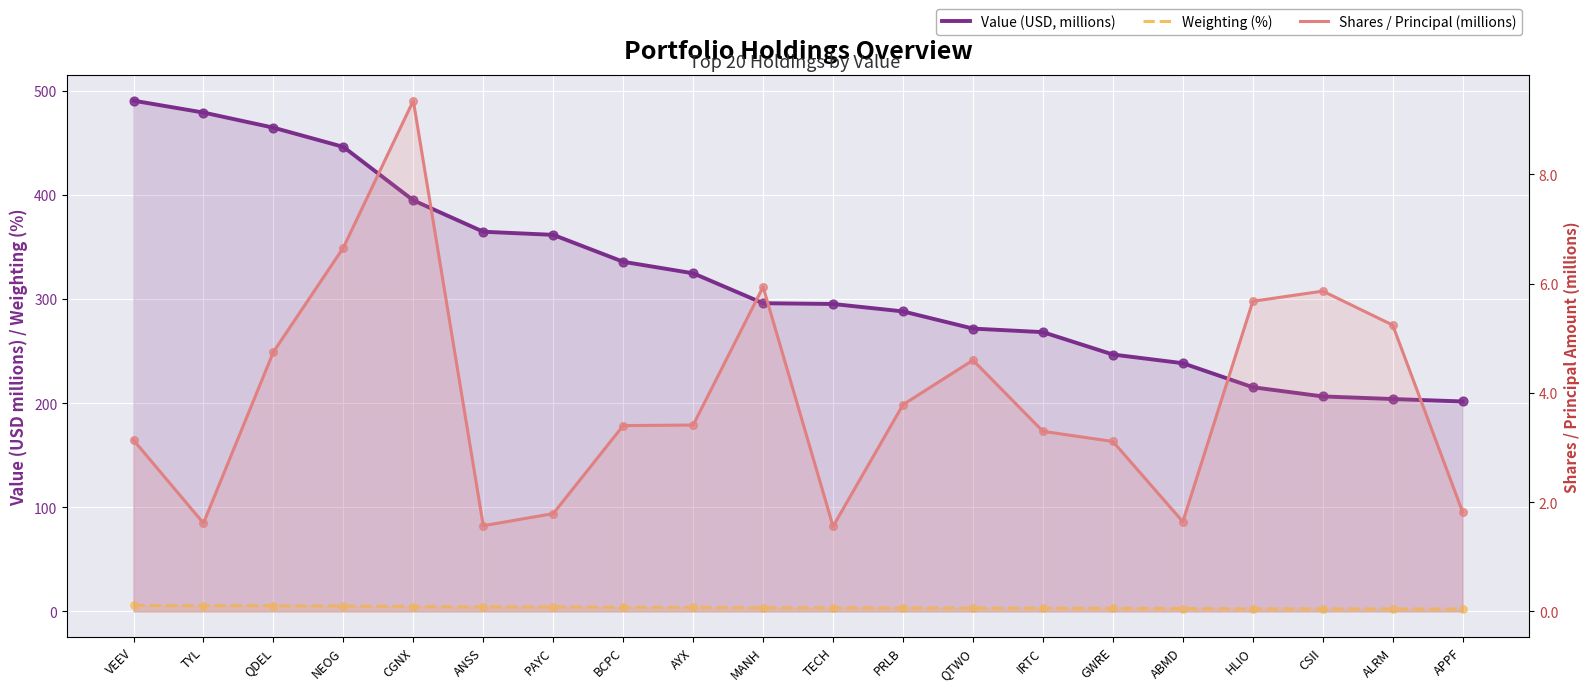

Which series has the largest total across all categories?

Value (USD, millions)